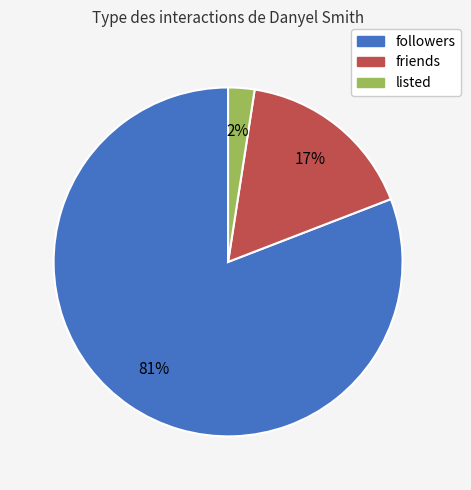

True or false: listed accounts for 14% of the total.

False